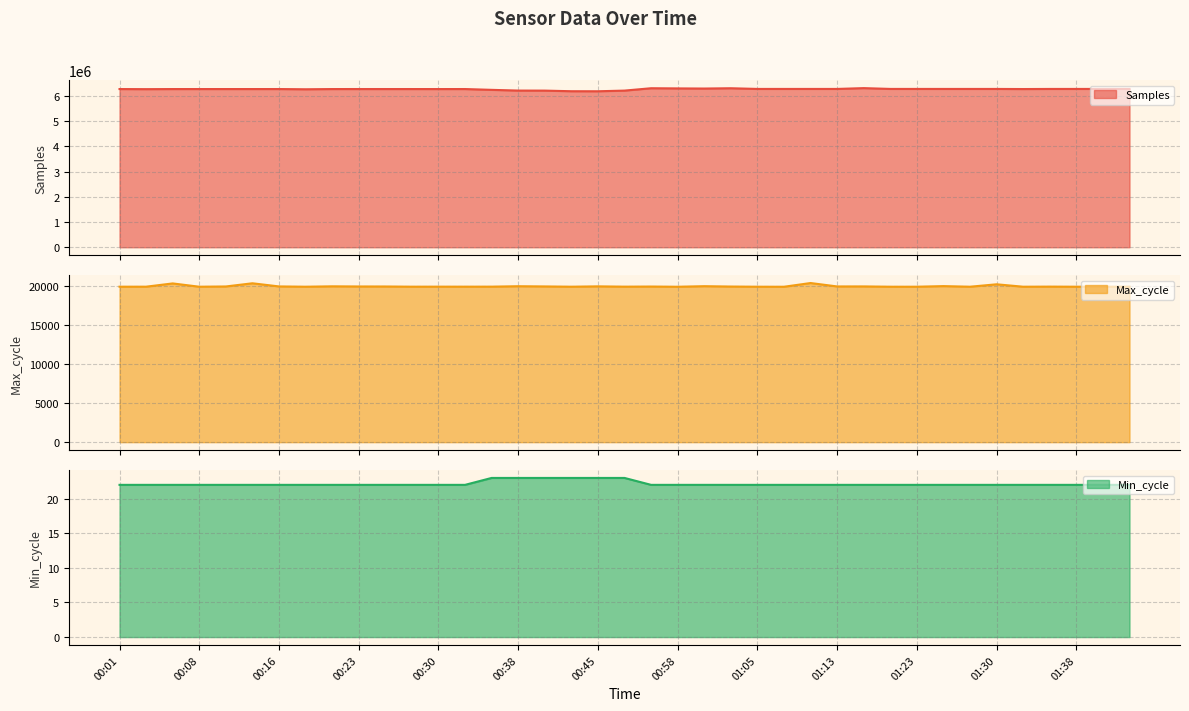

What is the sum of all Samples values?

244632818